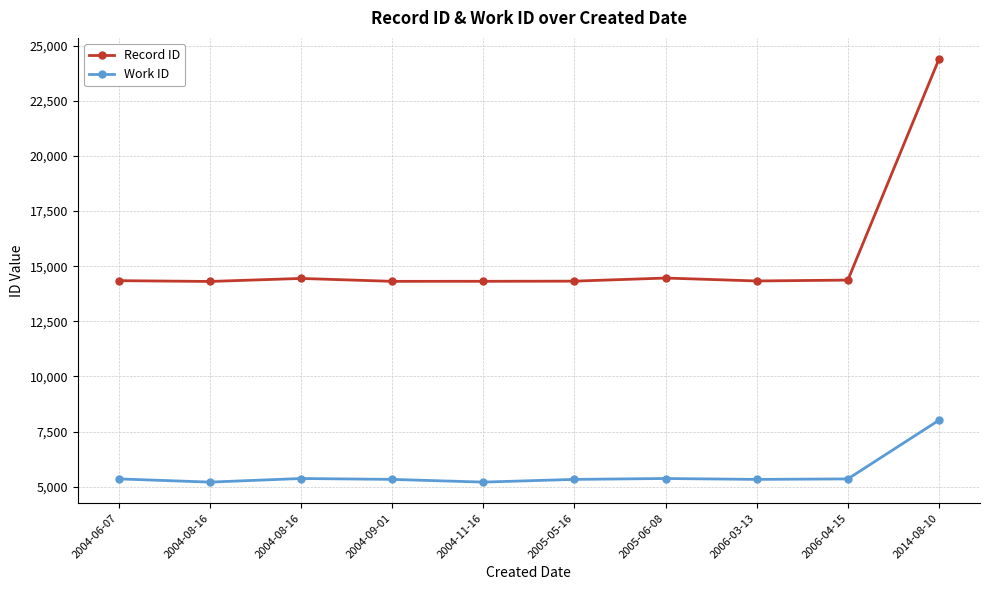

Is this an area chart (filled region under the line)?

No